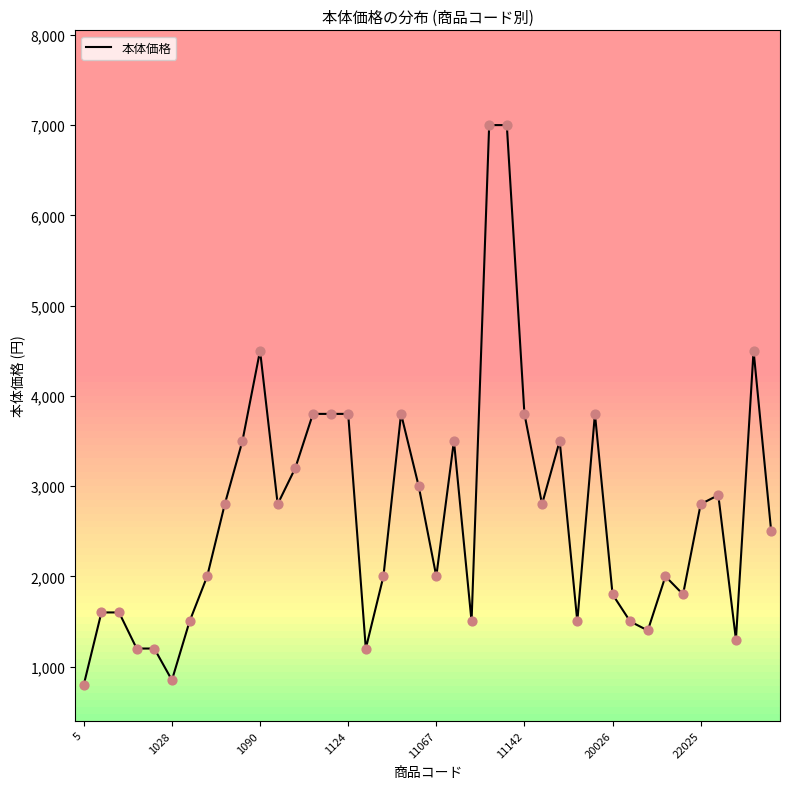

What is the difference between the maximum and minimum values?

6200